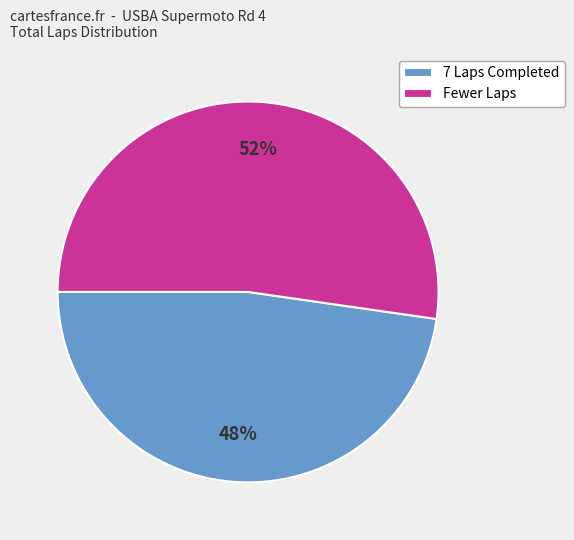

Does Fewer Laps account for over 50% of the chart?

Yes